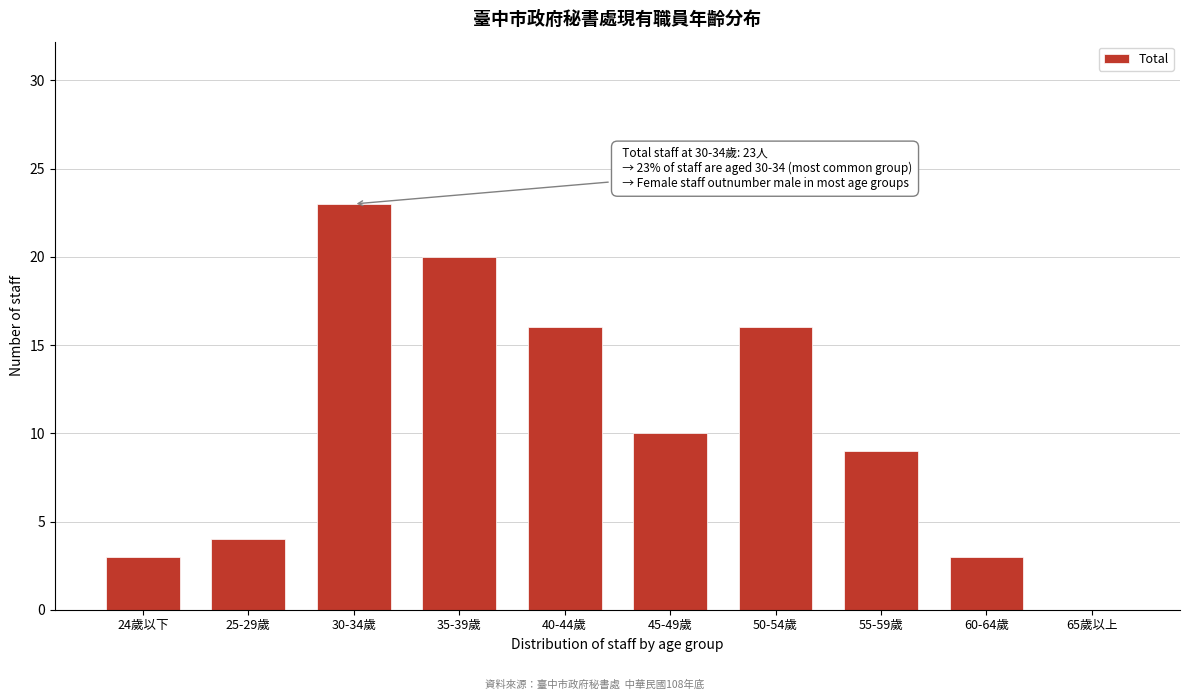

Reading left to right, extract all data points from this chart.

24歲以下=3	25-29歲=4	30-34歲=23	35-39歲=20	40-44歲=16	45-49歲=10	50-54歲=16	55-59歲=9	60-64歲=3	65歲以上=0